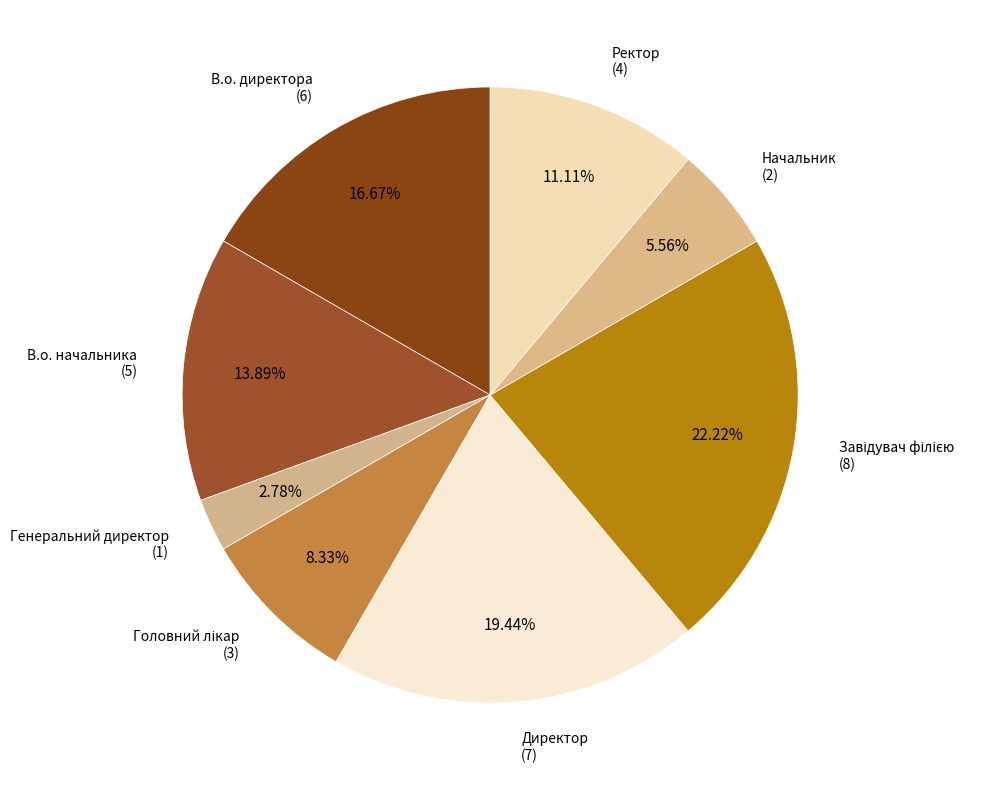

How many segments does this pie chart have?

8